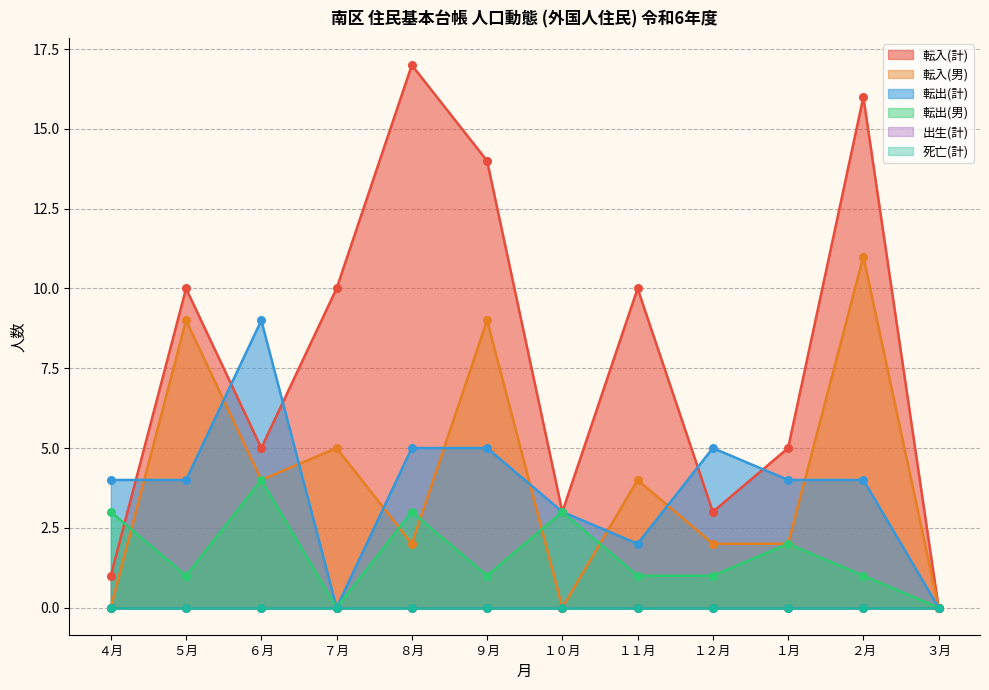

Which series contains the highest Y value?

転入(計)